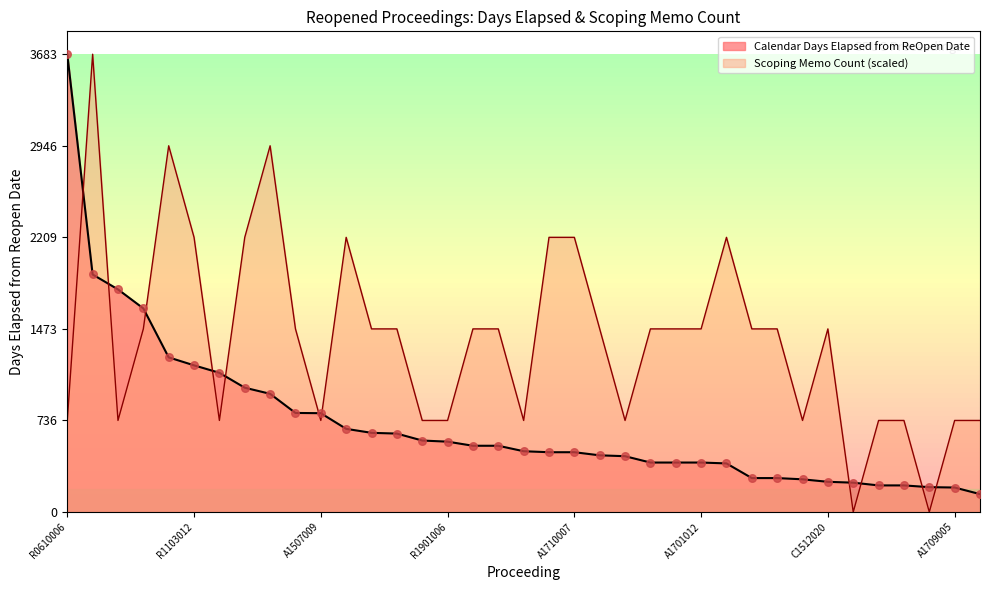

Which series contains the lowest Y value?

Scoping Memo Count